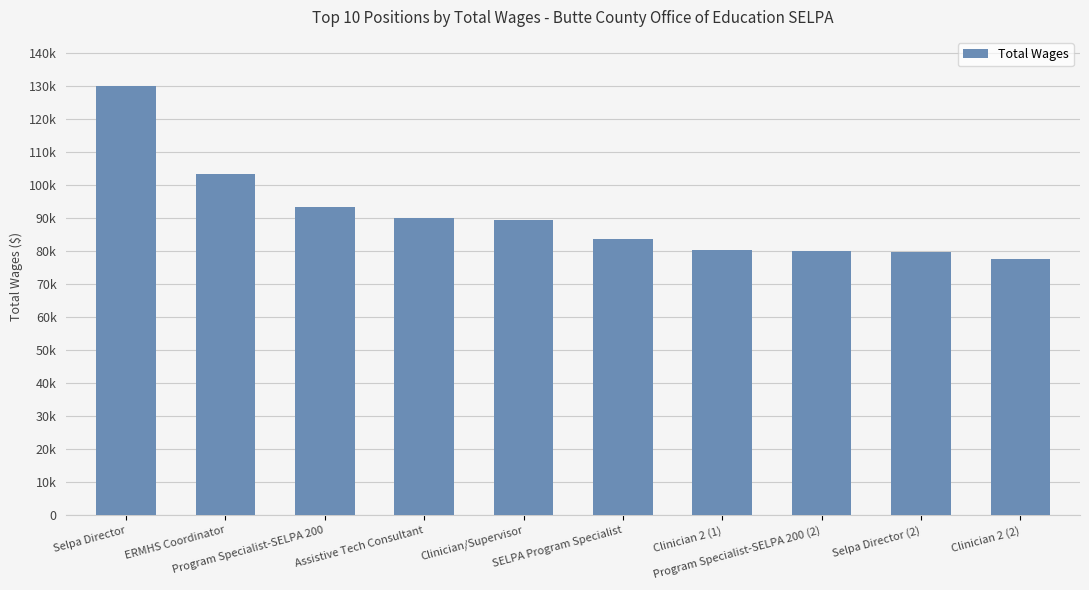

Approximately how many times larger is the value at Clinician 2 (2) compared to Clinician 2 (1)?

1.0